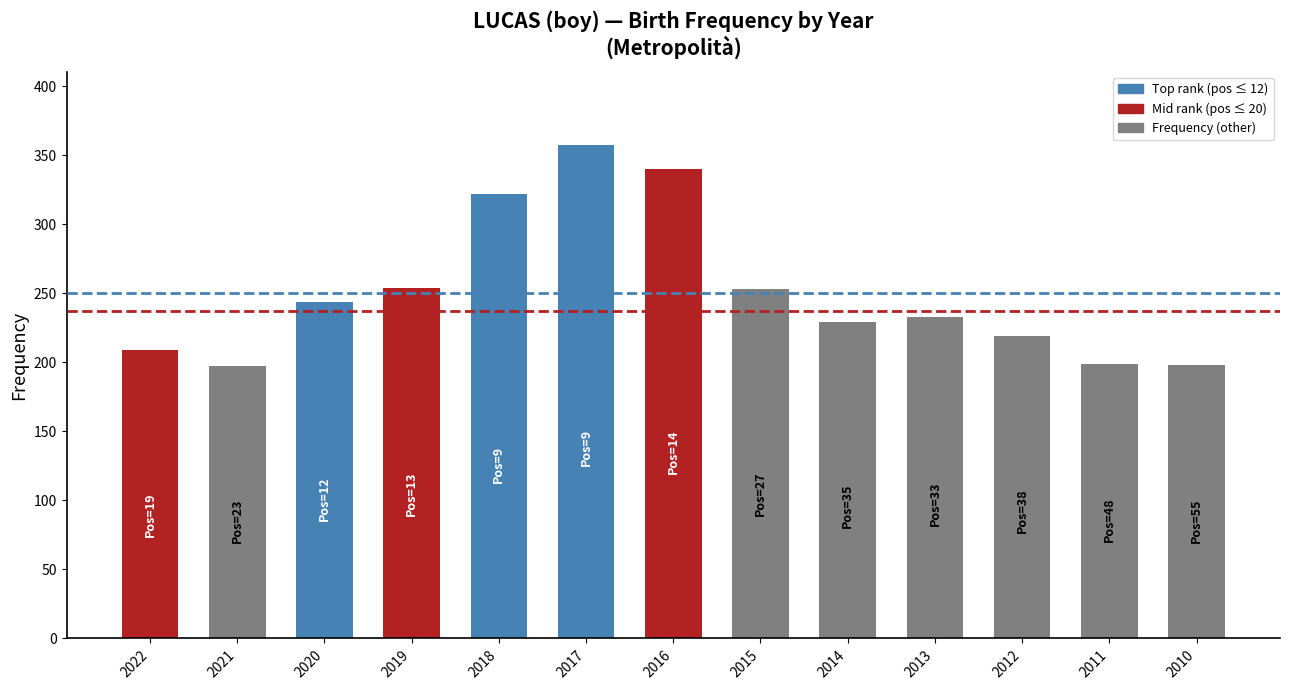

What is the greatest value displayed?

357